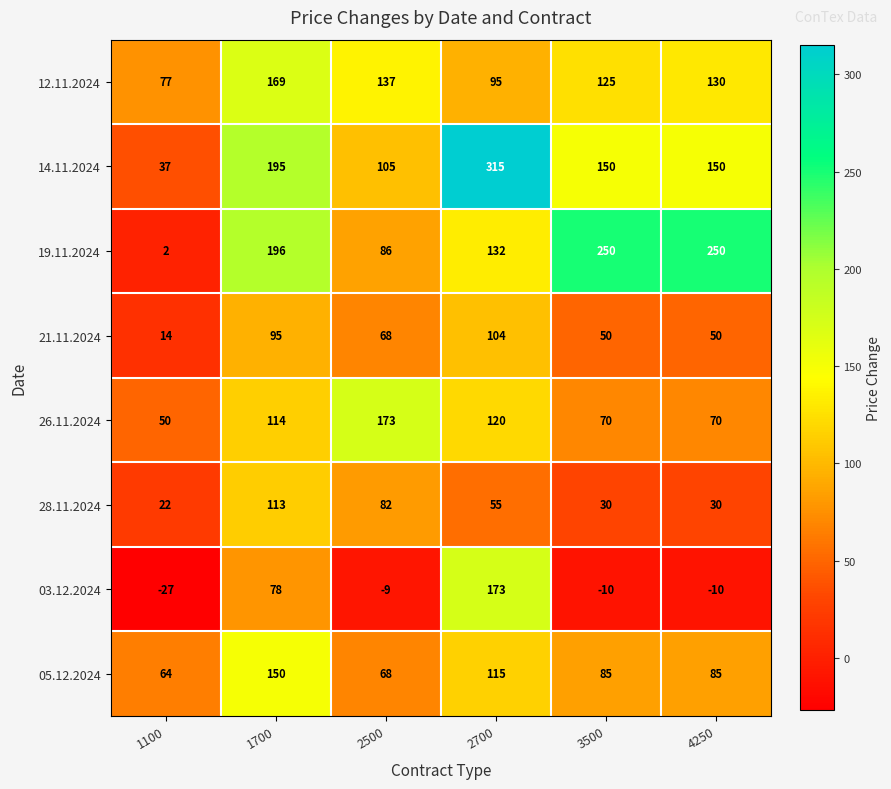

List the labels in order of 12.11.2024 value, largest first.

1700, 2500, 4250, 3500, 2700, 1100